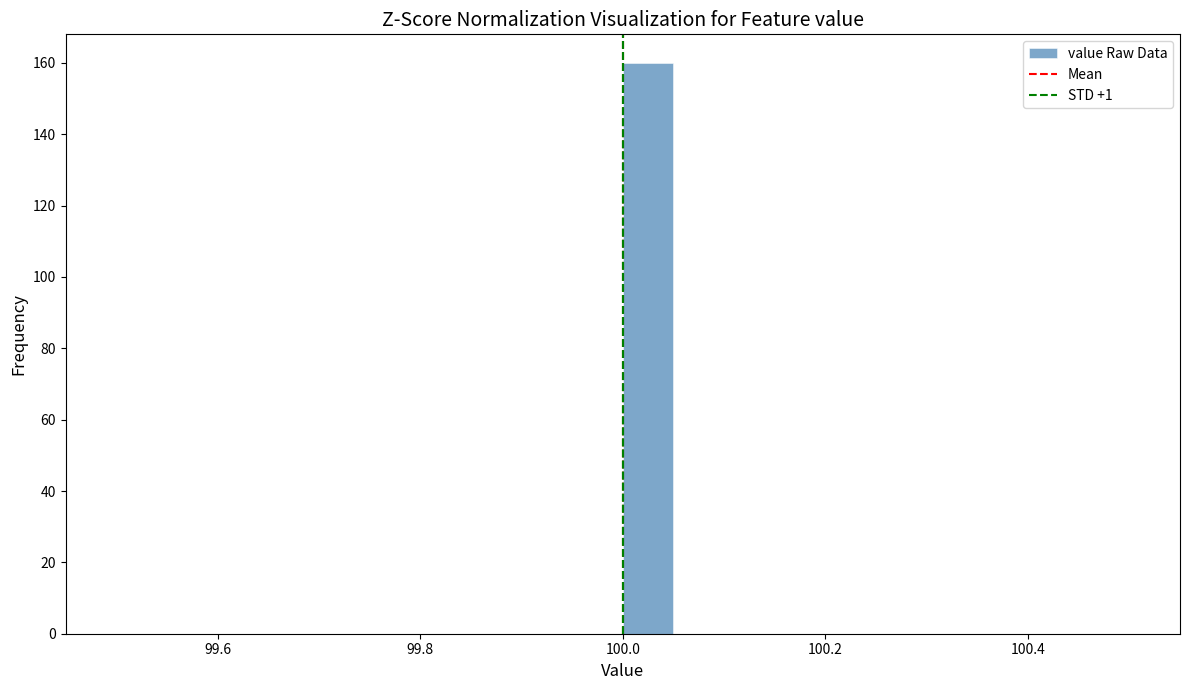

Around what value on the x-axis is the tallest bar? Give the approximate position of its centre, as read against the axis.

100.02